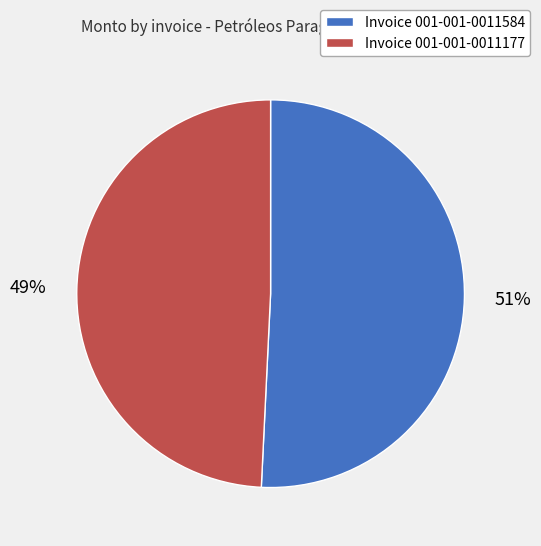

Does any single category account for the majority?

Yes